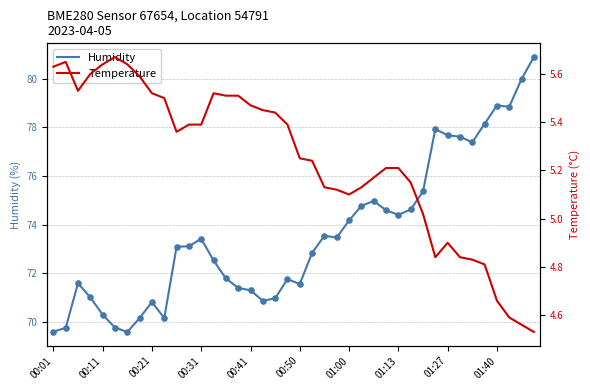

Which series has the largest total across all categories?

Humidity